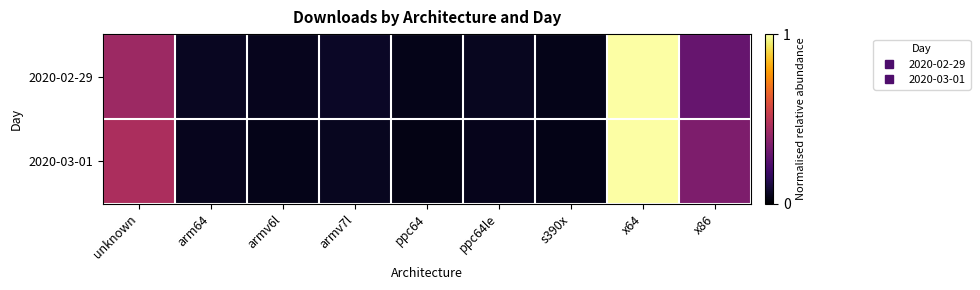

Reading right to left, extract all data points from this chart.

2020-02-29: x86=0.3	x64=1.0	s390x=0.0	ppc64le=0.1	ppc64=0.0	armv7l=0.1	armv6l=0.1	arm64=0.1	unknown=0.4
2020-03-01: x86=0.3	x64=1.0	s390x=0.0	ppc64le=0.0	ppc64=0.0	armv7l=0.1	armv6l=0.0	arm64=0.1	unknown=0.5